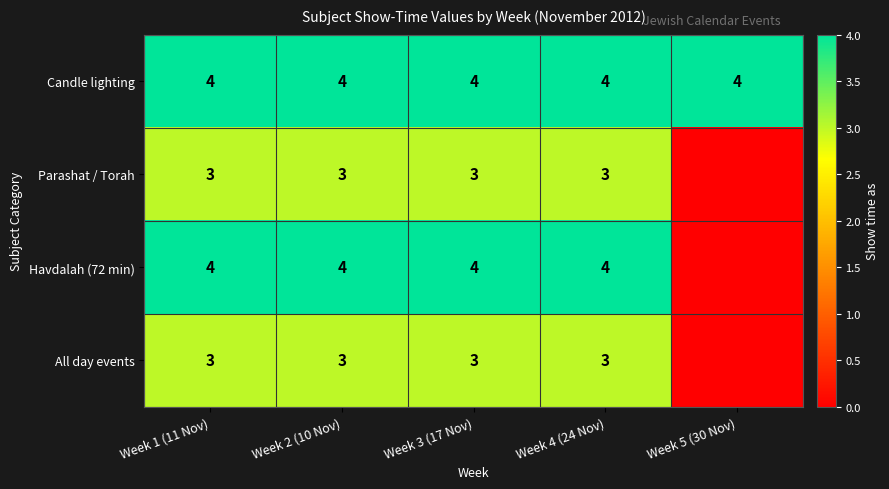

At which category does the chart reach its minimum across all series?

Week 5 (30 Nov)